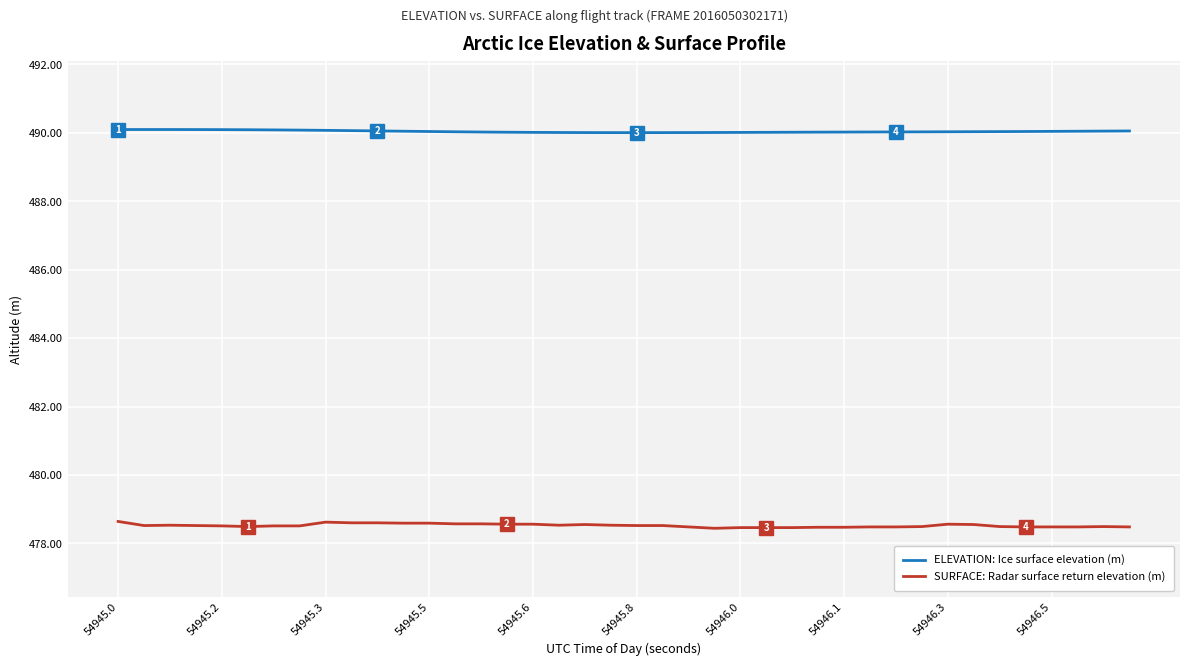

What is the minimum value shown in the chart?

478.4